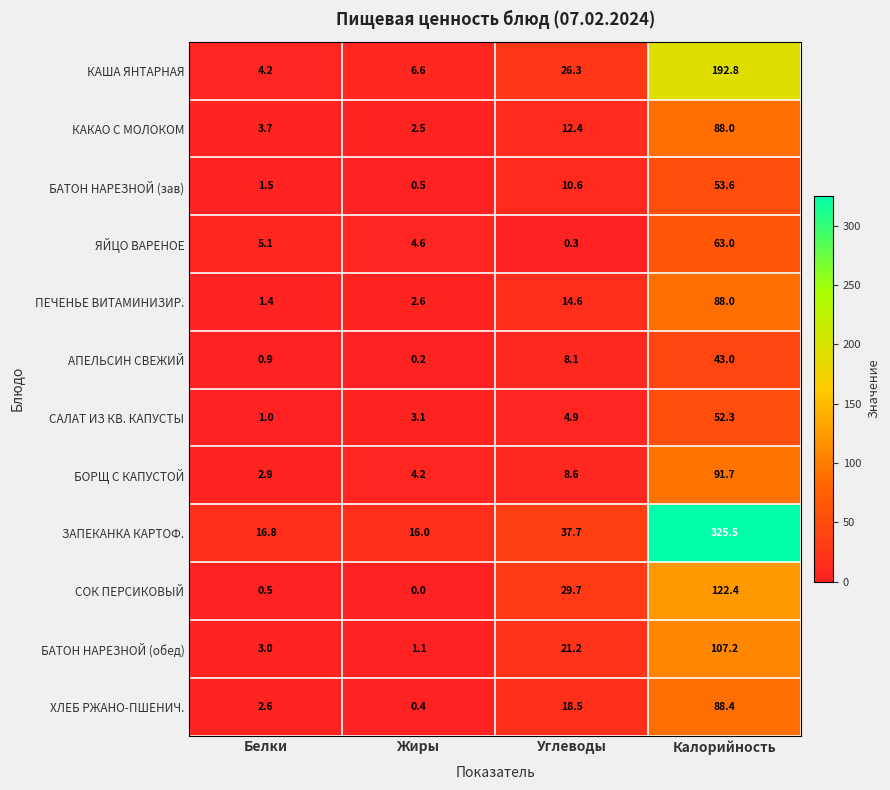

Rank the series at Белки from lowest to highest value.

СОК ПЕРСИКОВЫЙ, АПЕЛЬСИН СВЕЖИЙ, САЛАТ ИЗ КВ. КАПУСТЫ, ПЕЧЕНЬЕ ВИТАМИНИЗИР., БАТОН НАРЕЗНОЙ (зав), ХЛЕБ РЖАНО-ПШЕНИЧ., БОРЩ С КАПУСТОЙ, БАТОН НАРЕЗНОЙ (обед), КАКАО С МОЛОКОМ, КАША ЯНТАРНАЯ, ЯЙЦО ВАРЕНОЕ, ЗАПЕКАНКА КАРТОФ.